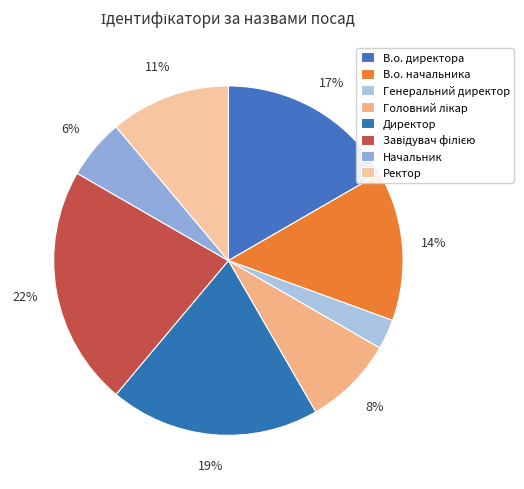

Combined, what portion of the pie is Генеральний директор and Ректор?

13.9%